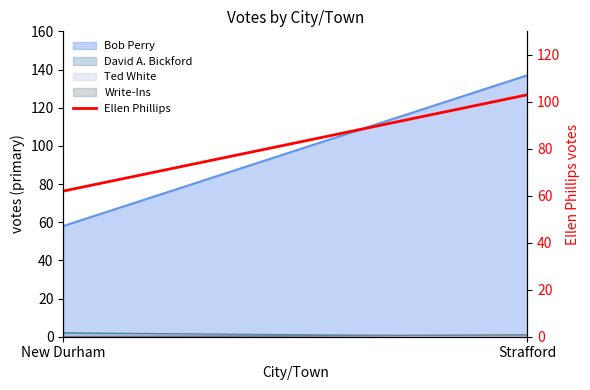

What is the label of the 2nd point from the left?

Strafford